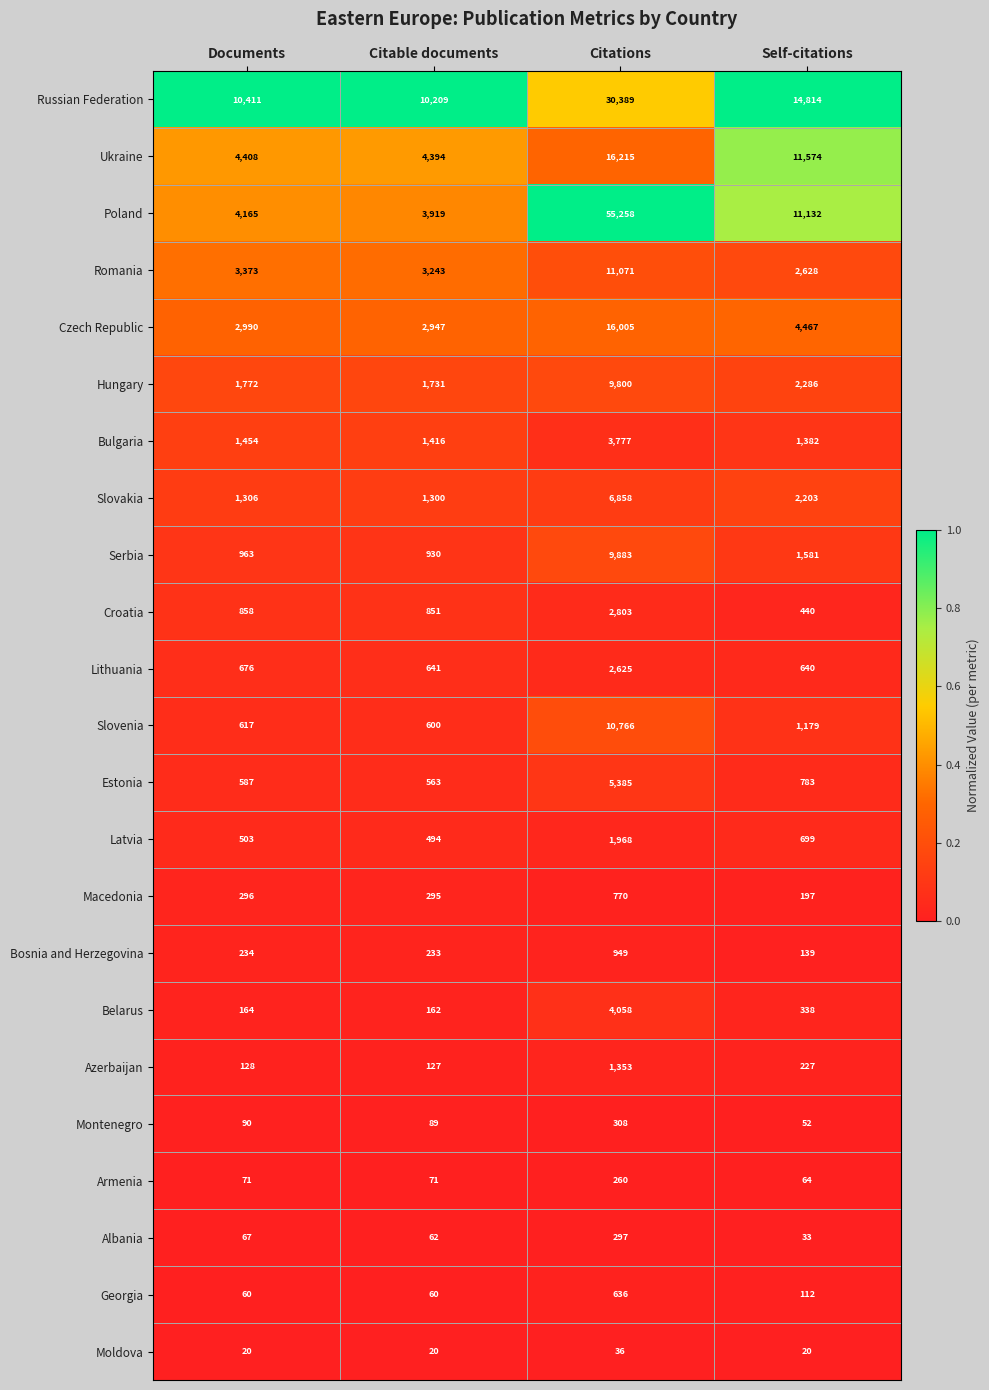

Which series has the largest range (max minus min)?

Poland